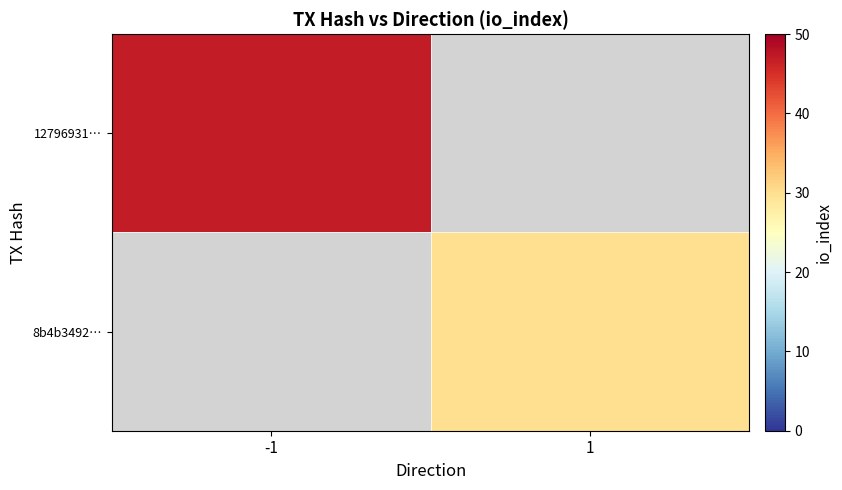

What is the maximum value shown in the chart?

47.0